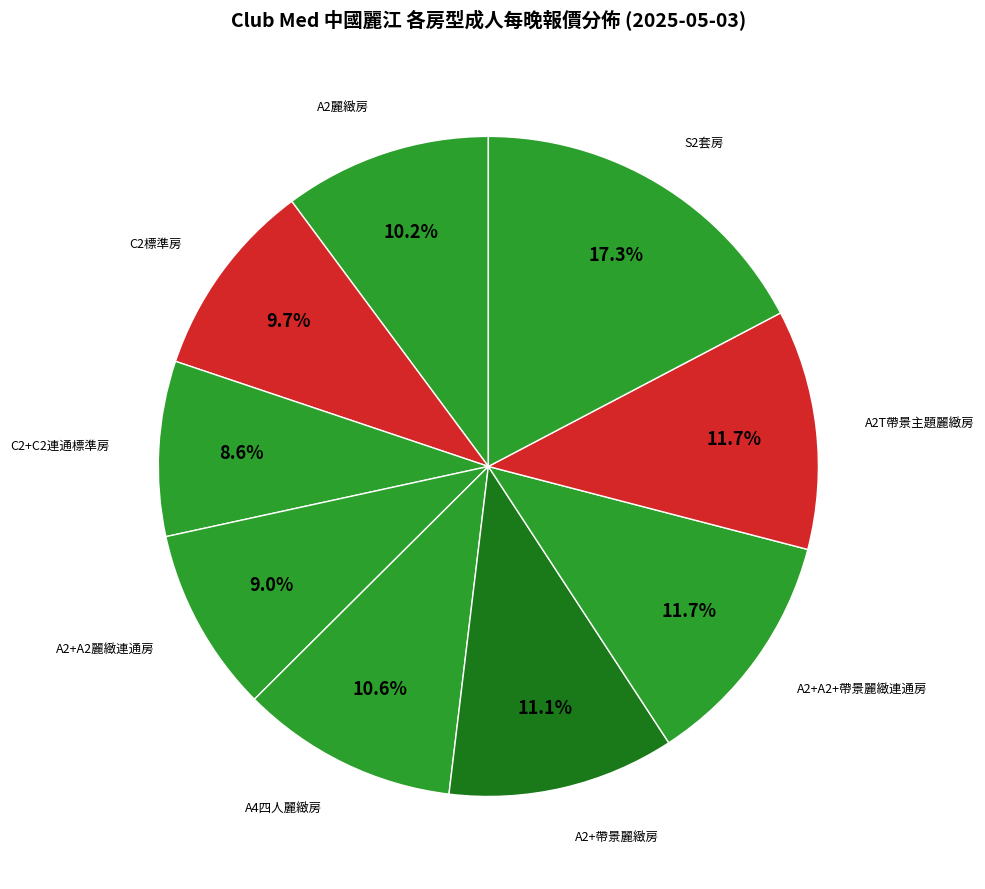

Rank the categories by value from highest to lowest.

S2套房, A2+A2+帶景麗緻連通房, A2T帶景主題麗緻房, A2+帶景麗緻房, A4四人麗緻房, A2麗緻房, C2標準房, A2+A2麗緻連通房, C2+C2連通標準房